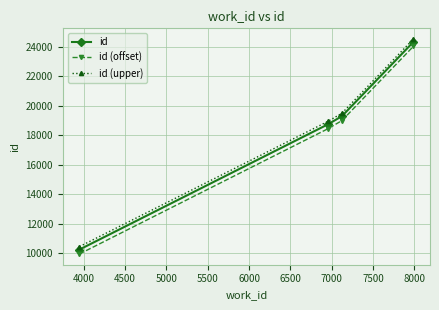

True or false: id (upper) and id (offset) cross at least once.

False